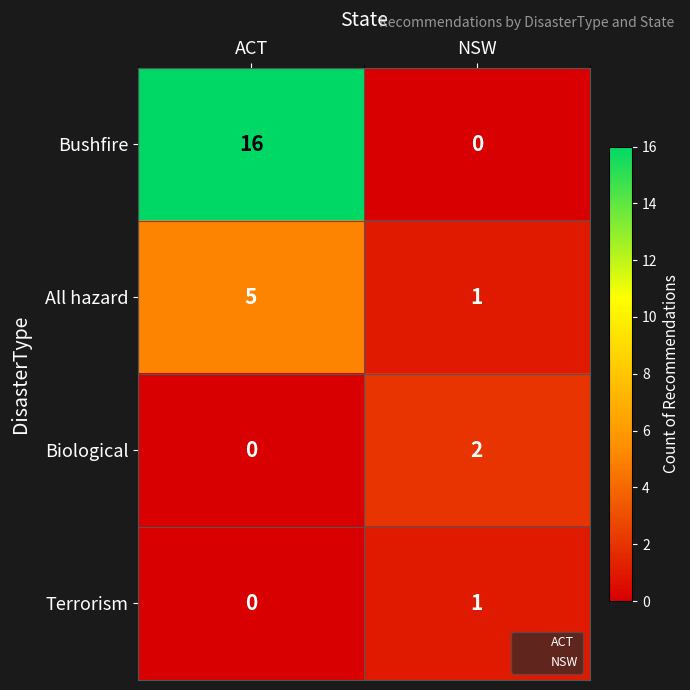

At which category is the sum across all series the highest?

ACT